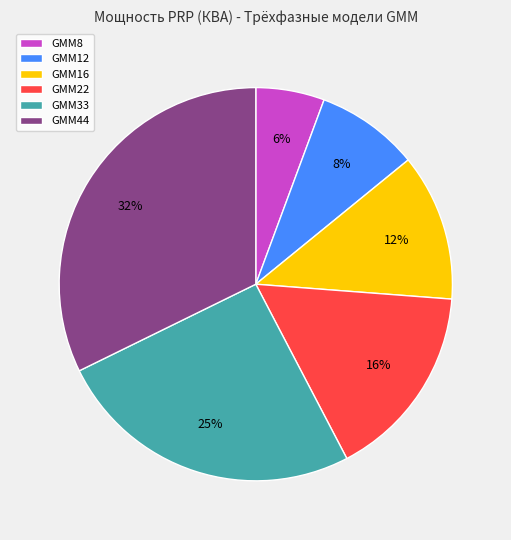

Rank the categories by value from lowest to highest.

GMM8, GMM12, GMM16, GMM22, GMM33, GMM44